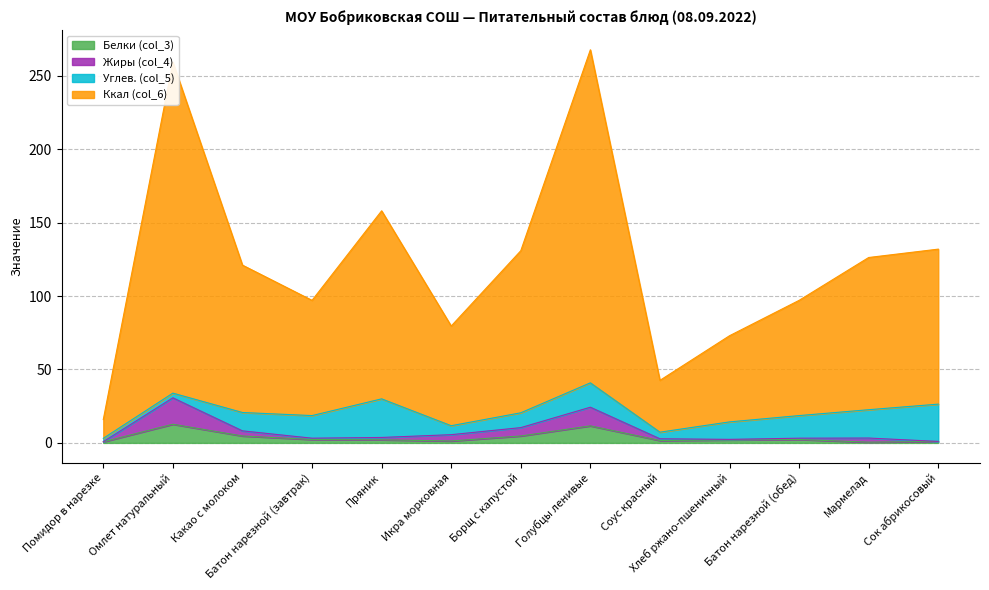

What is the sum of all Белки (col_3) values?

47.5